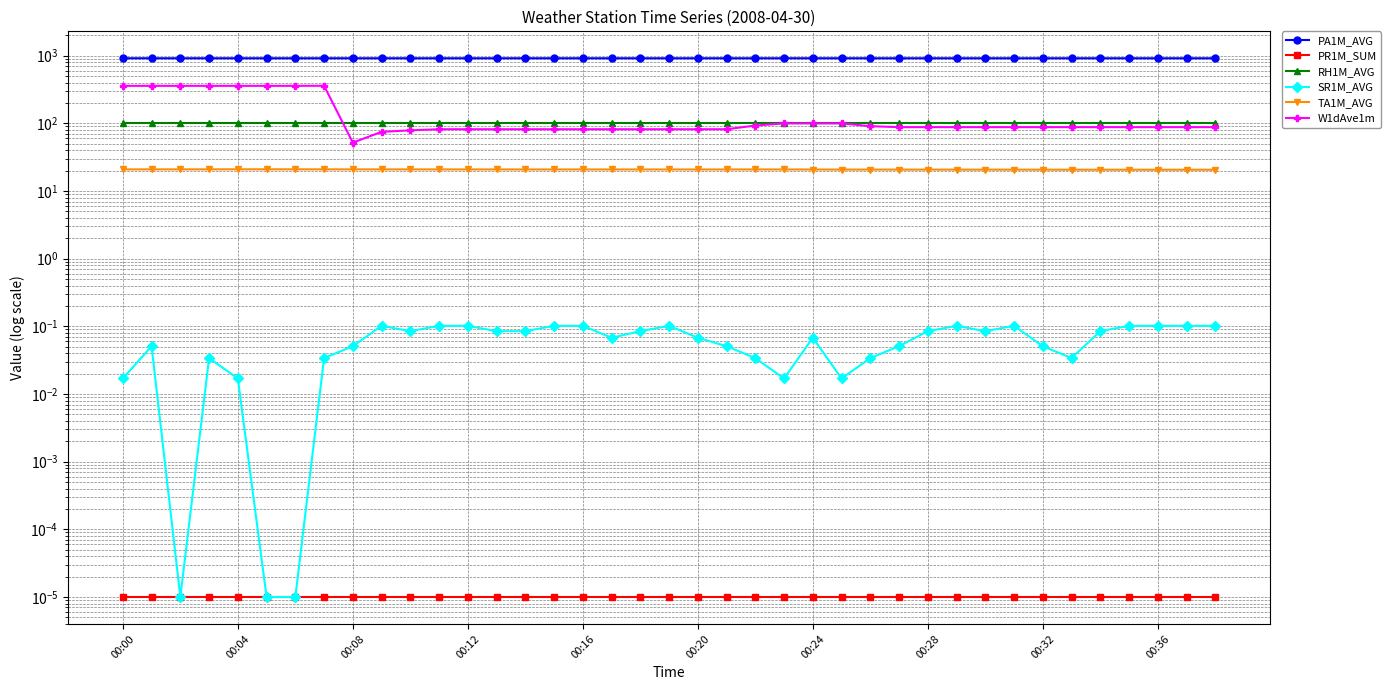

Is the value of RH1M_AVG at 21 greater than the value of TA1M_AVG at 22?

Yes